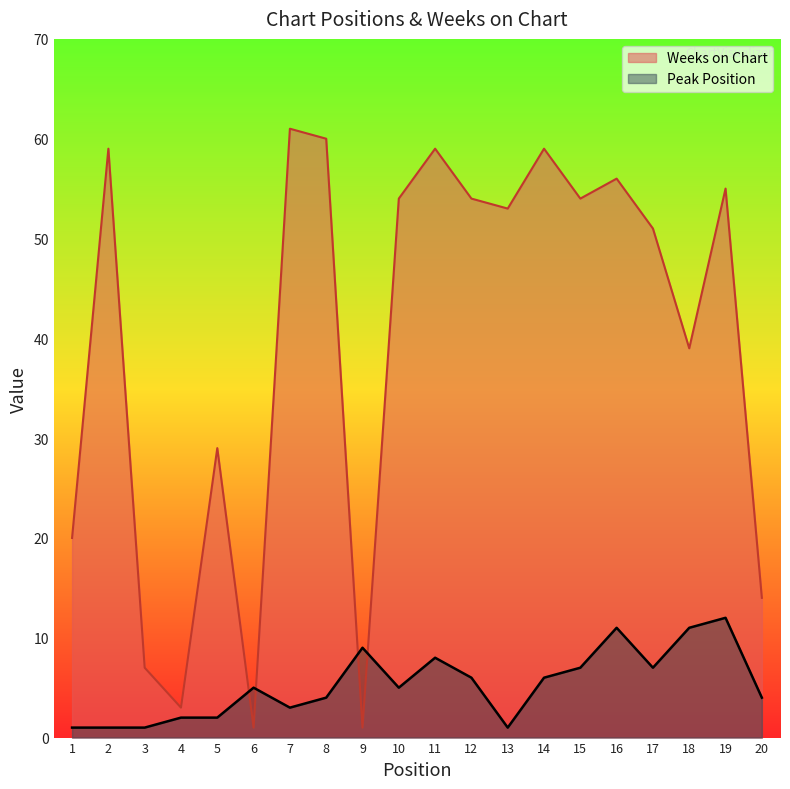

Rank the series by their maximum value, from highest to lowest.

Weeks on Chart, Peak Position